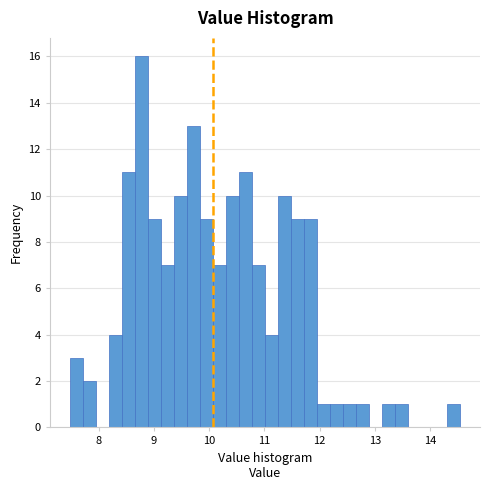

Read against the x-axis, roughly where is the centre of the tallest bar?

8.8